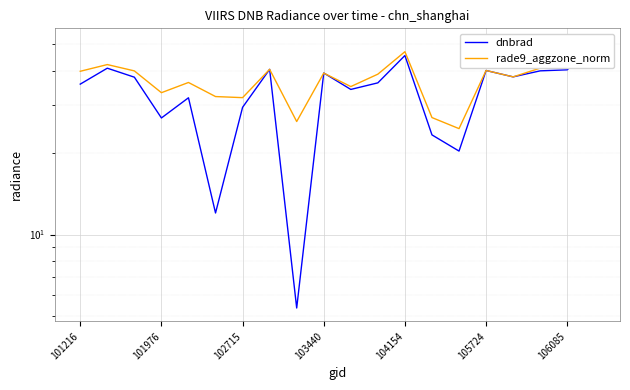

True or false: dnbrad has more than 1 points higher than both neighbors.

True